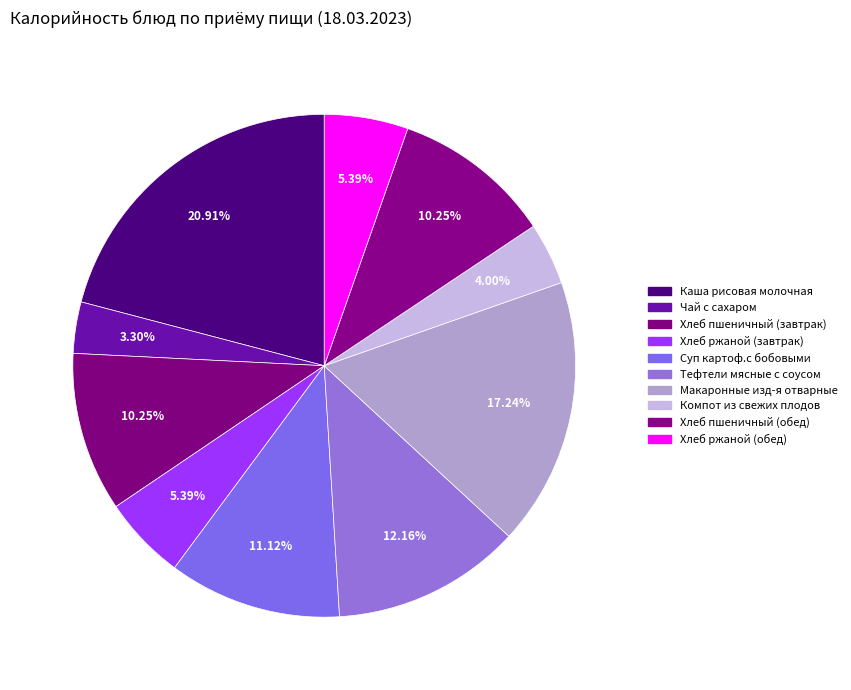

What is the largest slice in the pie chart?

Каша рисовая молочная